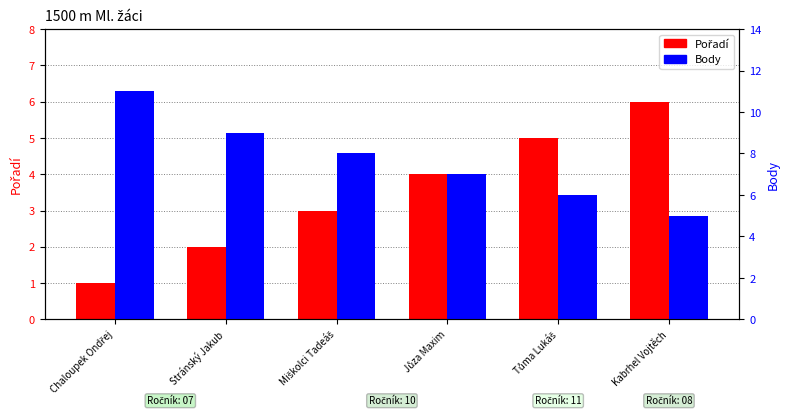

Does the chart contain any negative values?

No